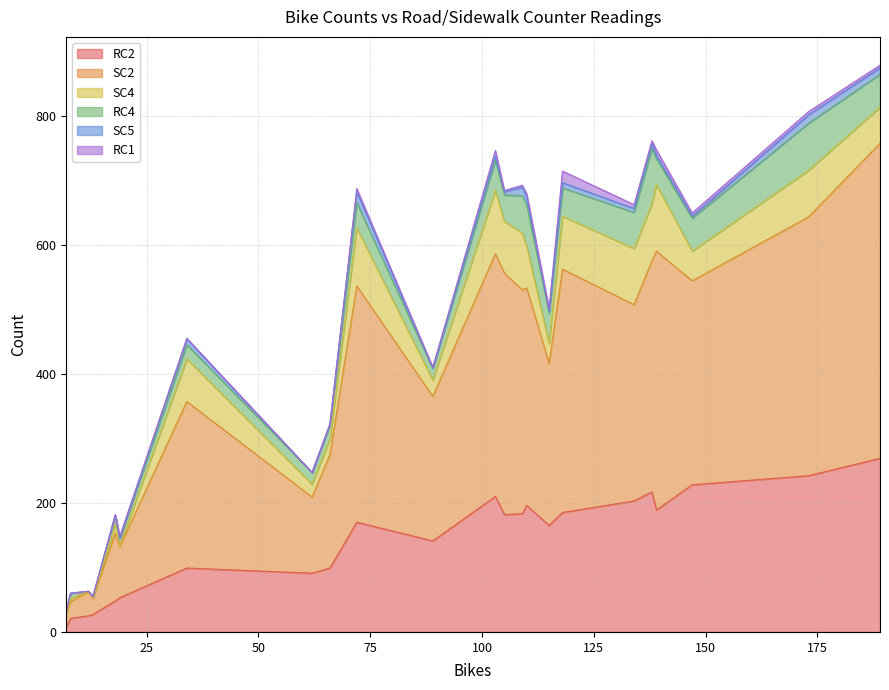

What is the highest value of the RC2 series?

269